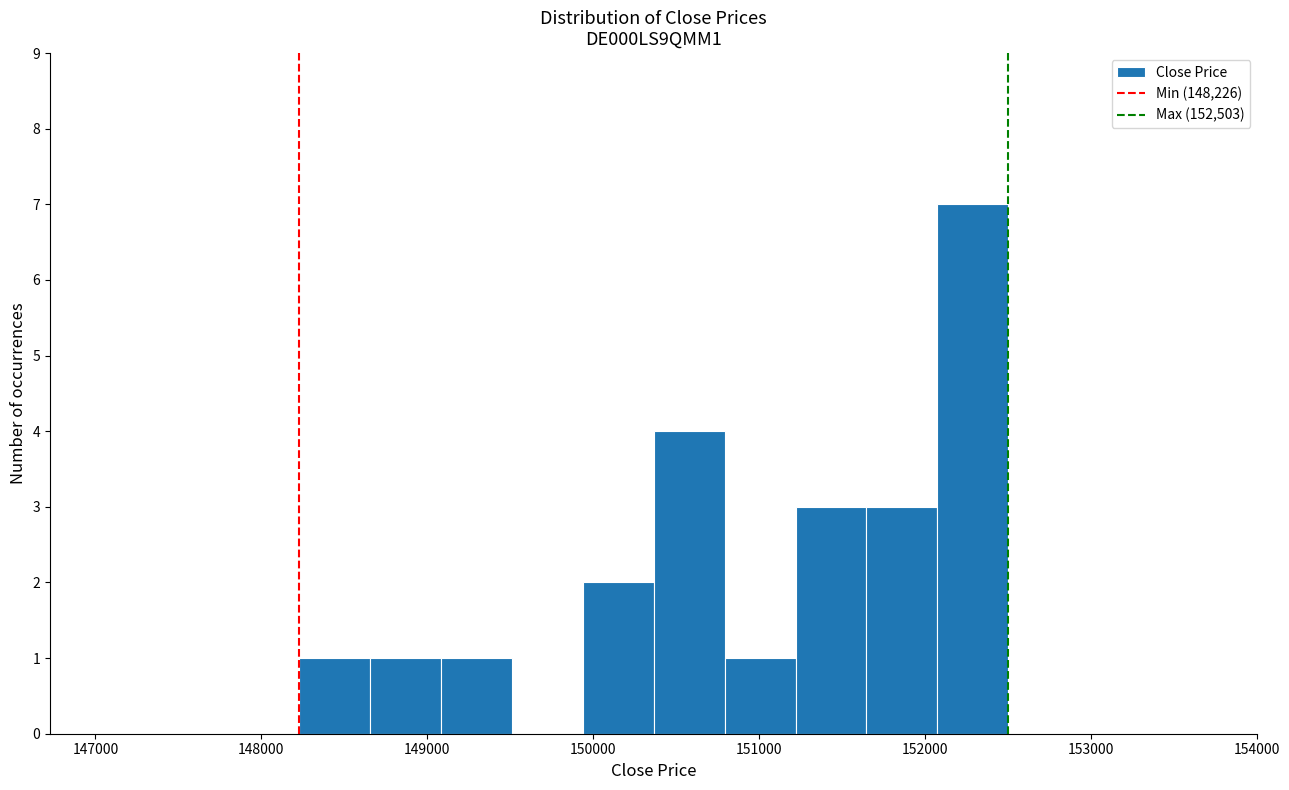

How tall is the bar that spans 149100 to 149500 on the x-axis? Neither the bar edges nor the heights are printed on the chart, so give them approximately, as read against the axes.

1